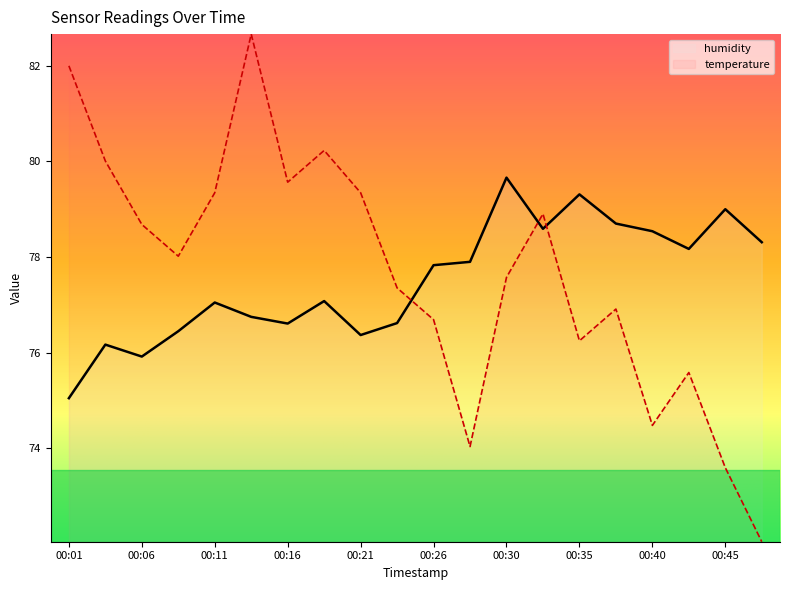

What are all the series names shown in the legend?

humidity, temperature